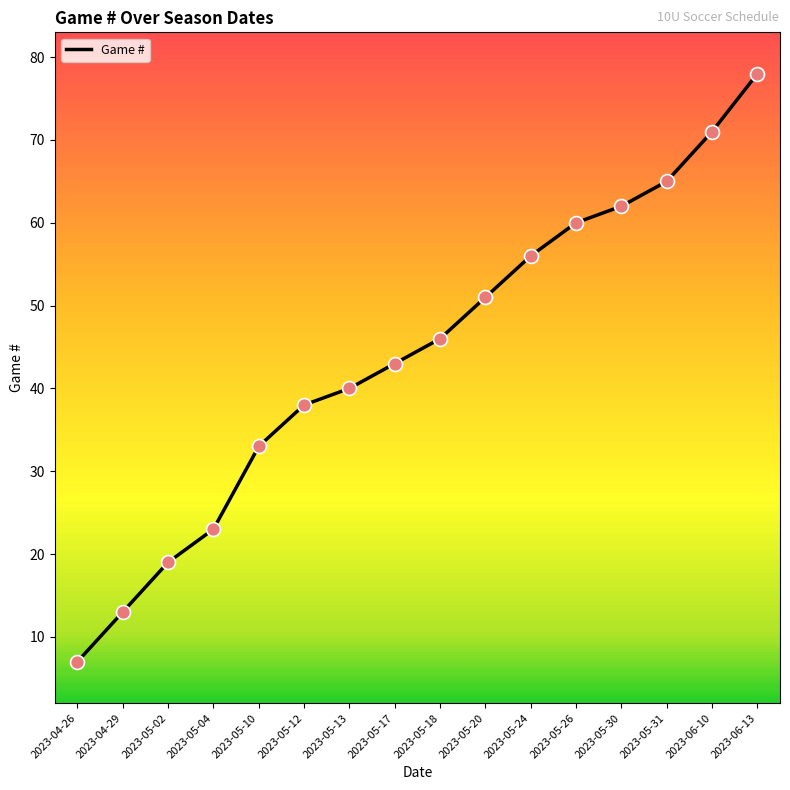

Approximately how many times larger is the value at 2023-04-29 compared to 2023-05-13?

0.3